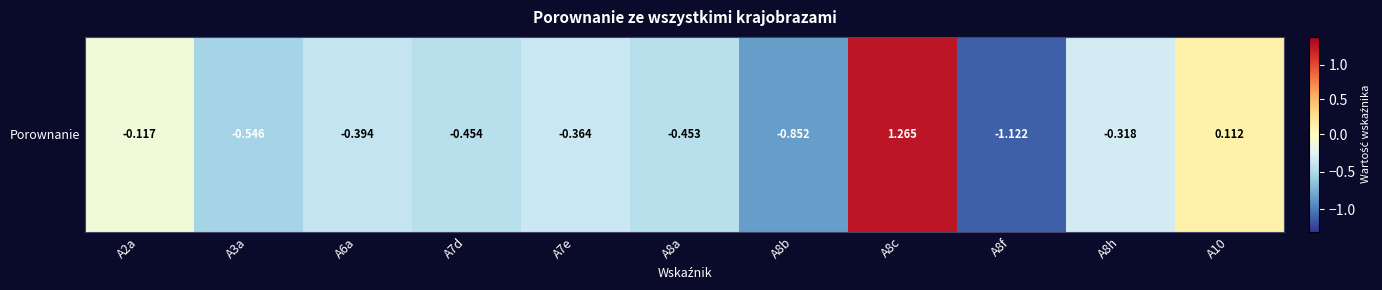

What is the difference between the values at A8b and A8h?

0.5